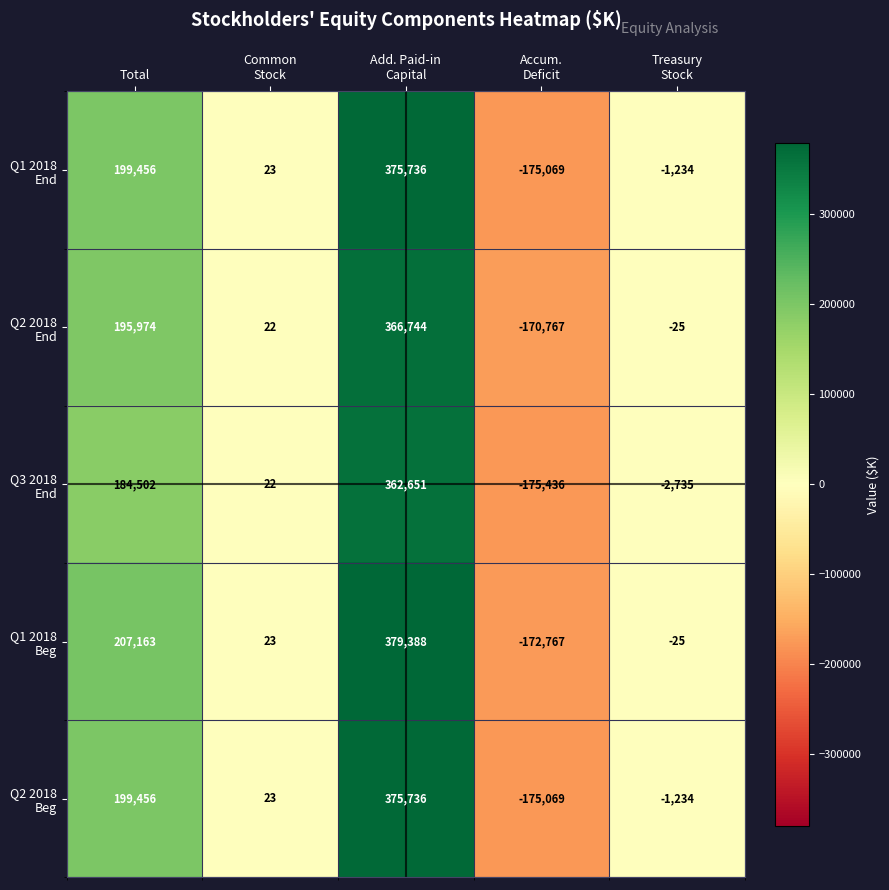

What is the greatest value displayed?

379388